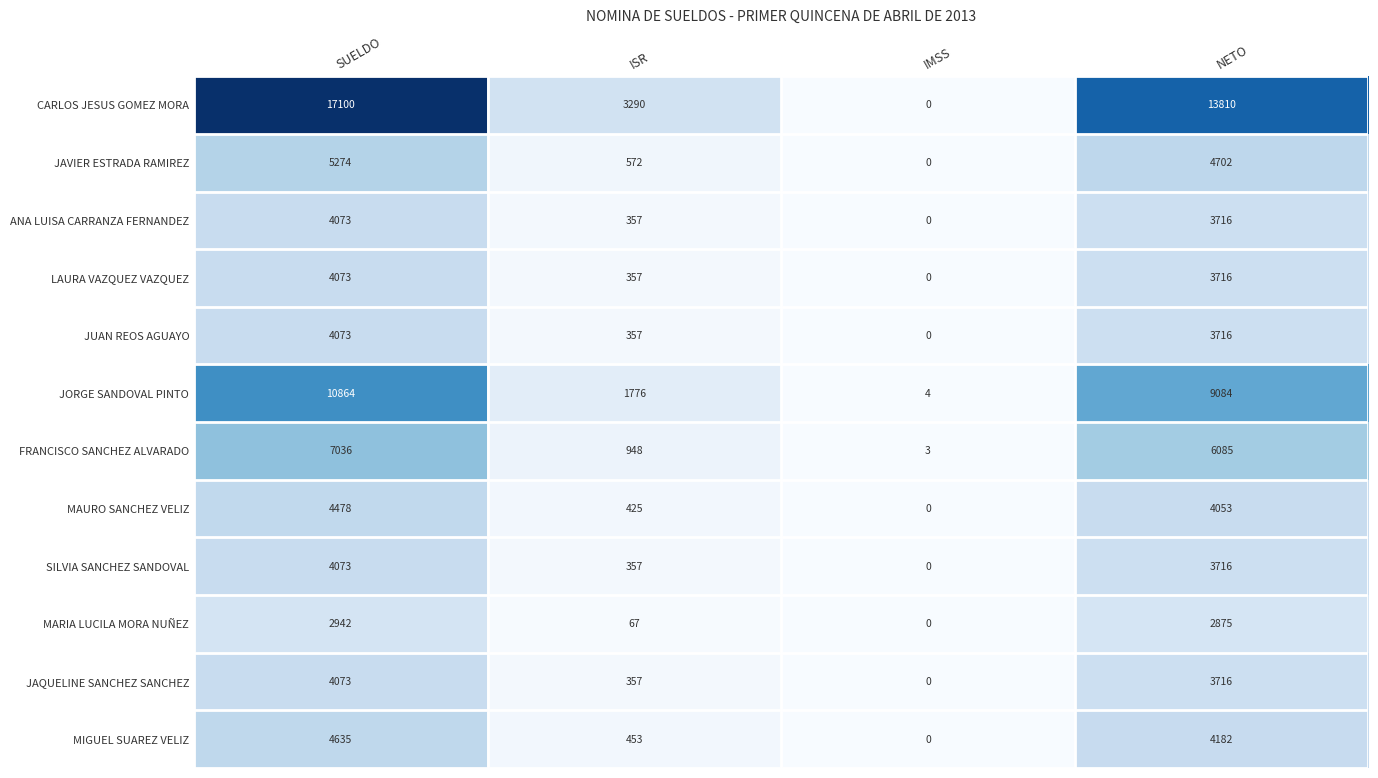

What is the difference between the highest and lowest values at SUELDO?

14158